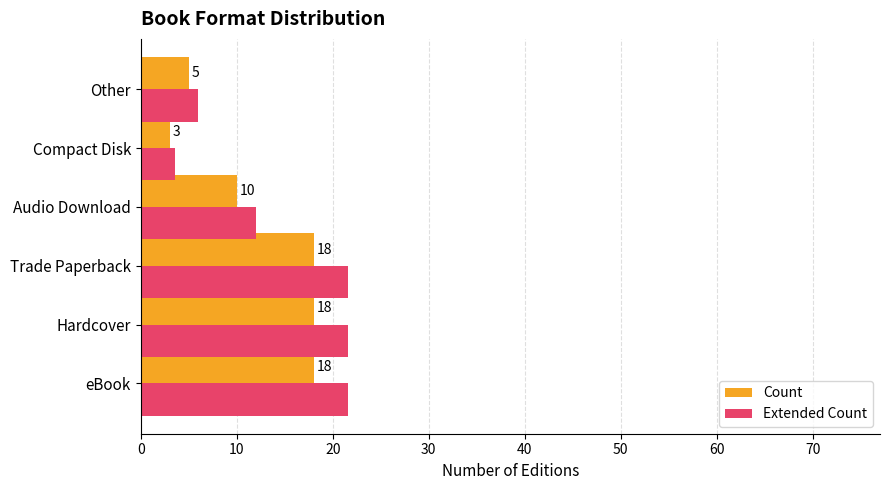

Count the Count values in the range 5 to 18.

5